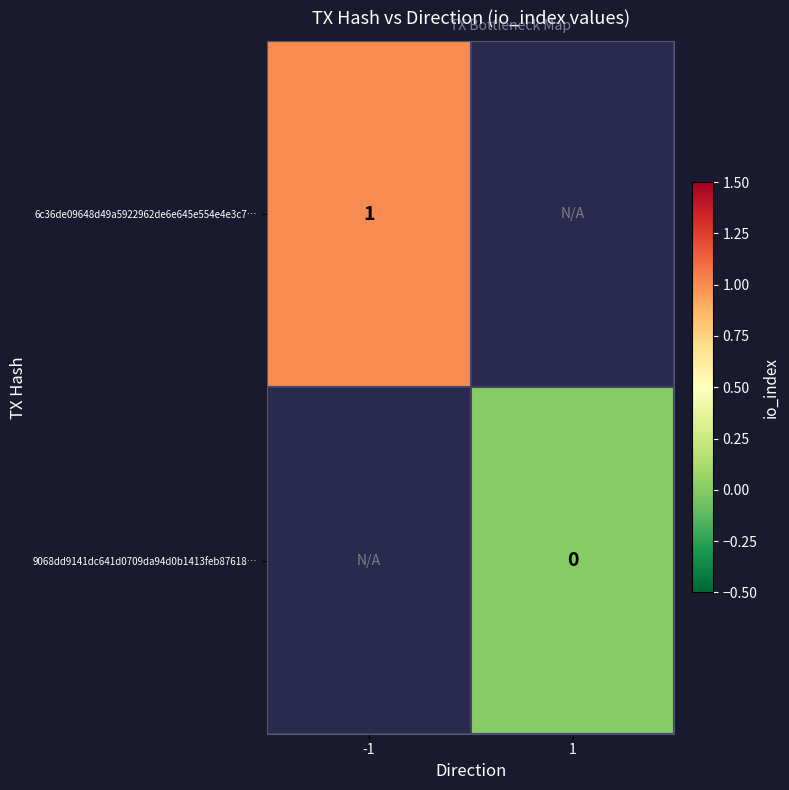

Is the value of 6c36de09648d49a5922962de6e645e554e4e3c7… at -1 greater than the value of 9068dd9141dc641d0709da94d0b1413feb87618… at 1?

Yes